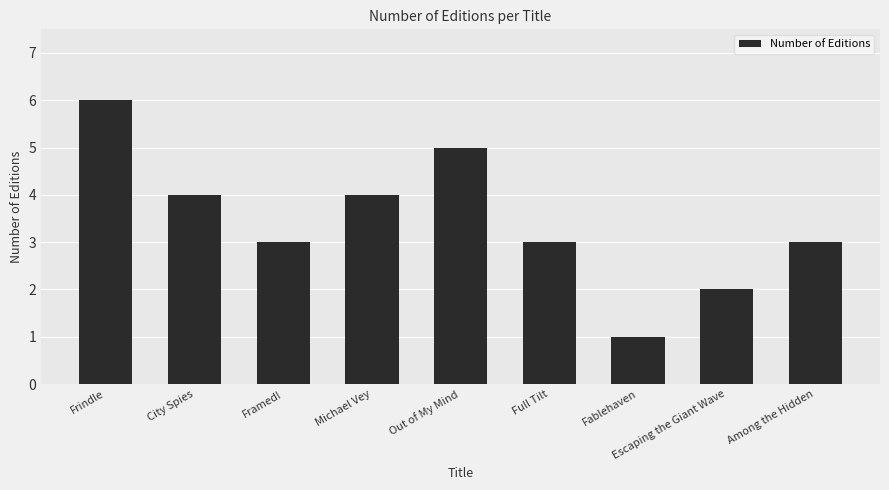

What is the label of the 6th bar from the right?

Michael Vey